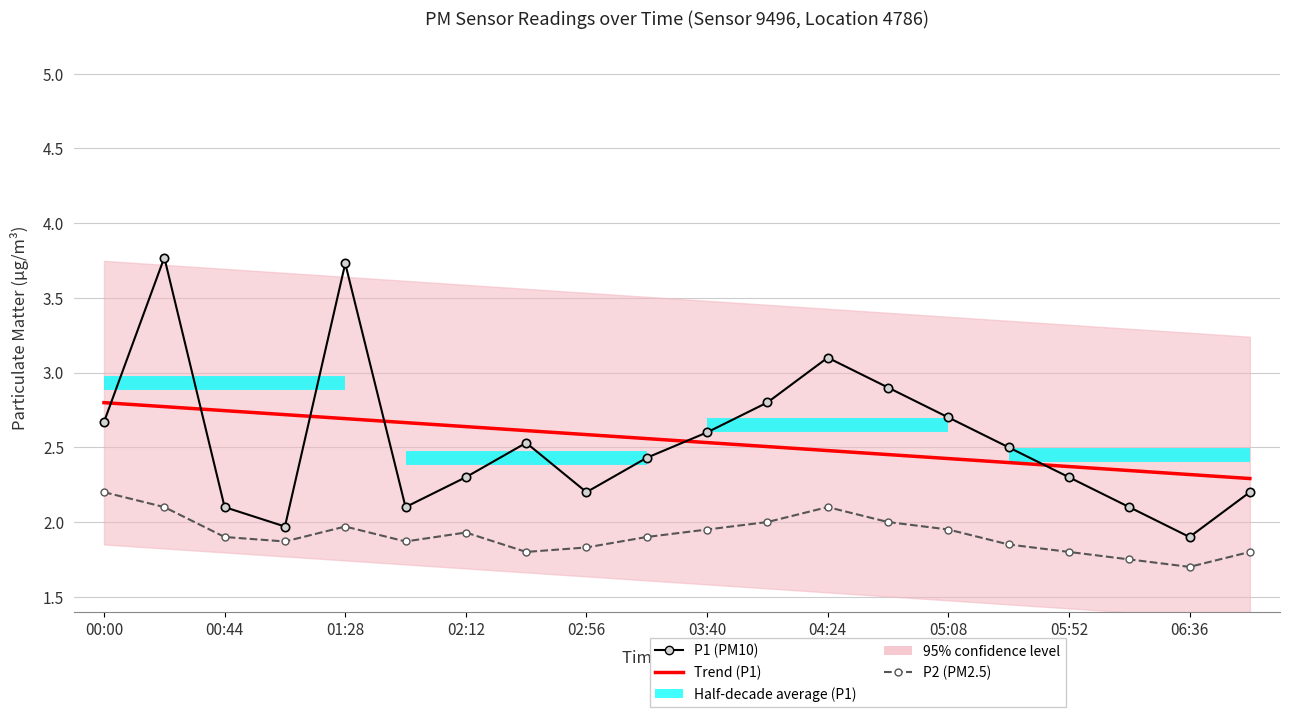

How many interior local valleys does the P2 series have?

4